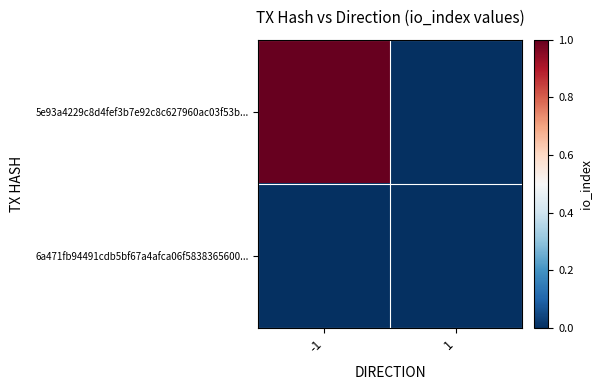

Between -1 and 1, which series saw the biggest shift?

5e93a4229c8d4fef3b7e92c8c627960ac03f53b...